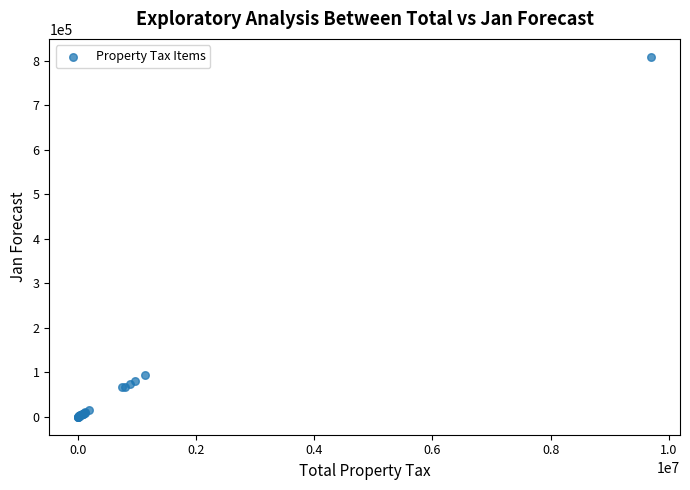

What Y value in the scatter plot is closest to 404327?

93999.0